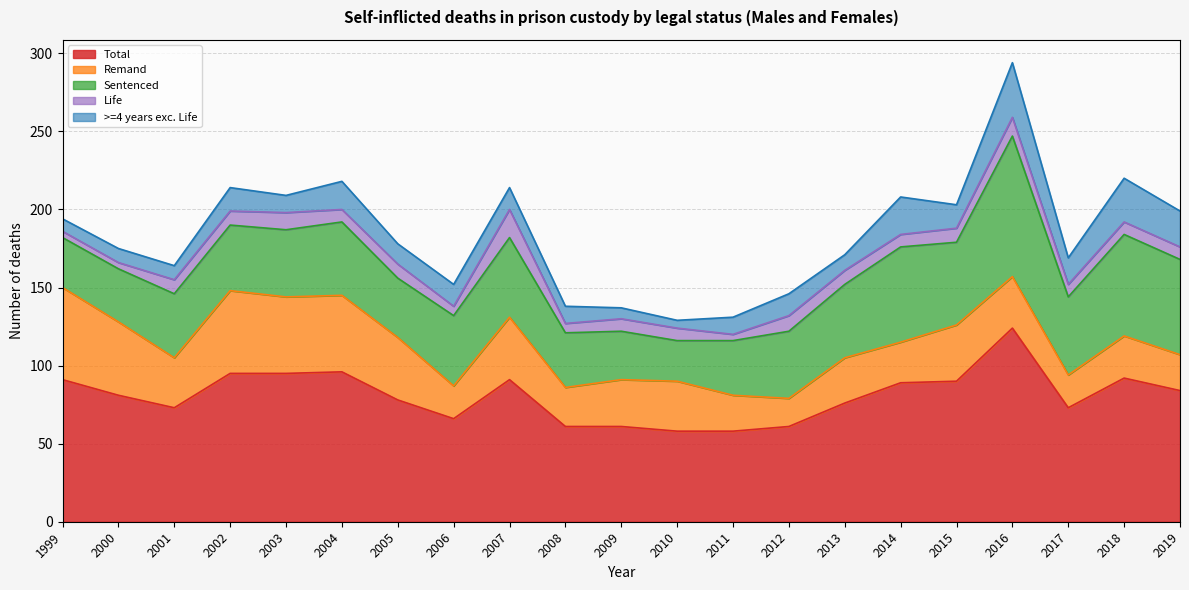

How many lines are shown in the chart?

5